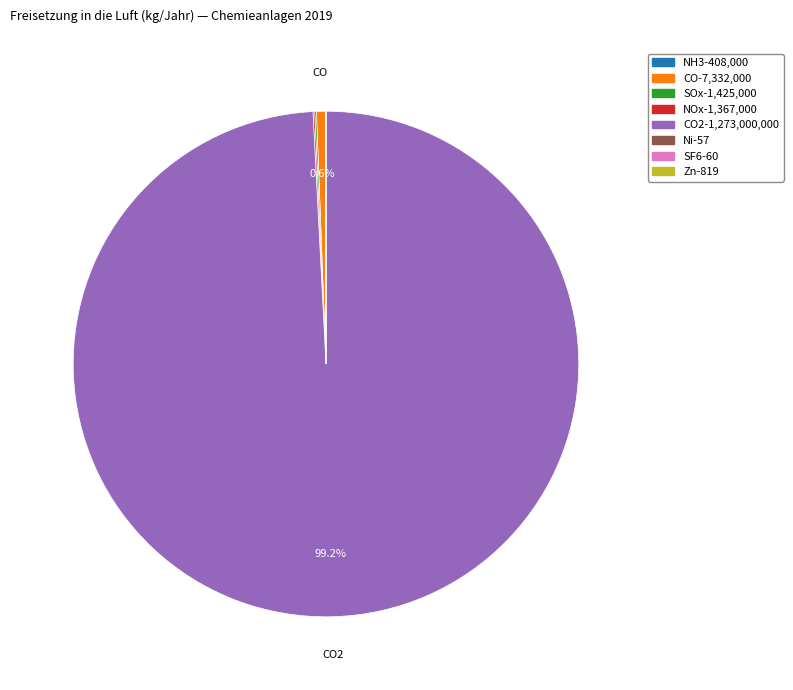

Is there any slice that represents more than half of the pie?

Yes